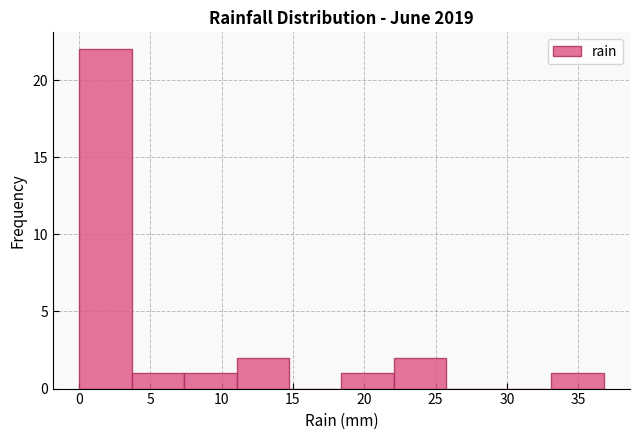

Reading left to right, transcribe this chart: for each bar, give the range it covers on the x-axis and its height. Neither the bar edges nor the heights are printed on the chart, so give them approximately, as read against the axes.

0.0 to 3.5: 22
3.5 to 7.5: 1
7.5 to 11.0: 1
11.0 to 14.5: 2
14.5 to 18.5: 0
18.5 to 22.0: 1
22.0 to 26.0: 2
26.0 to 29.5: 0
29.5 to 33.0: 0
33.0 to 37.0: 1